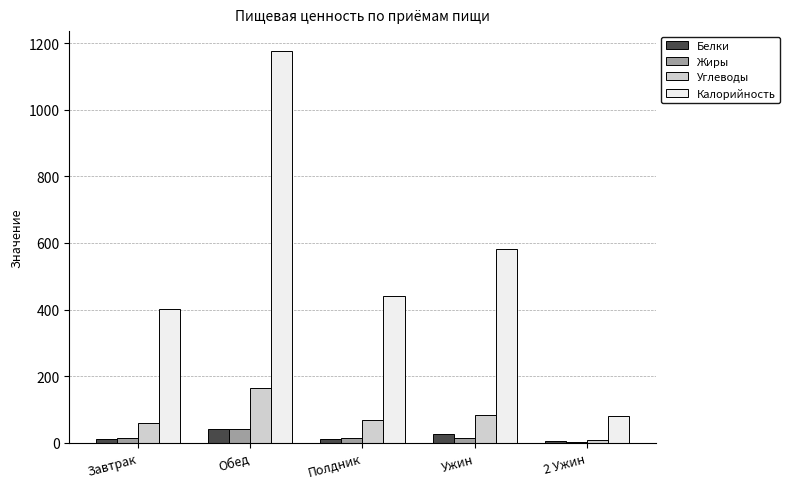

Does the chart contain stacked bars?

No